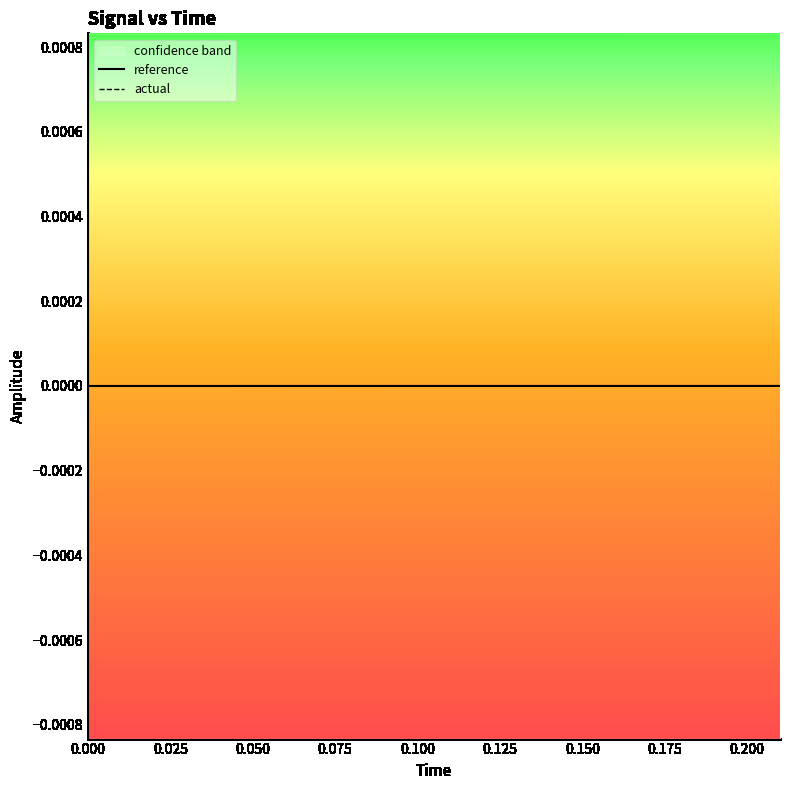

List the series in order of their overall mean, highest first.

actual, reference